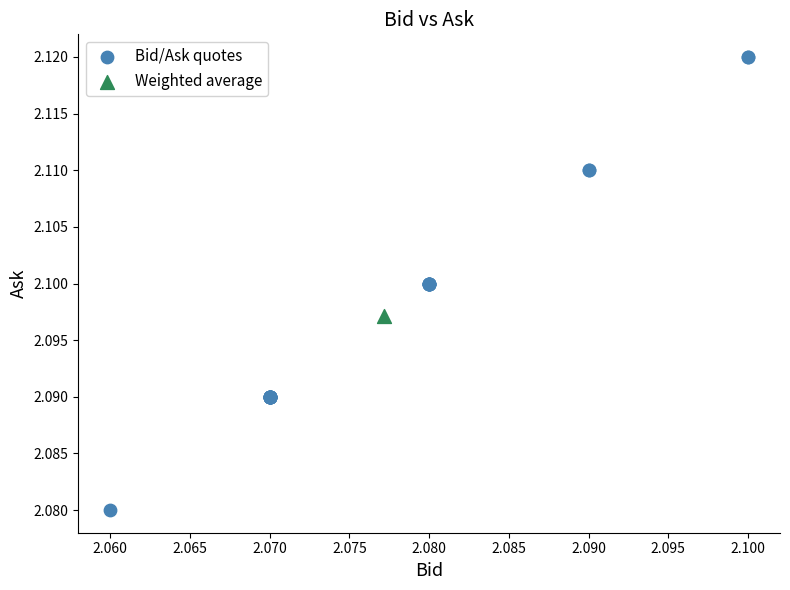

What are all the series names shown in the legend?

Bid/Ask quotes, Weighted average